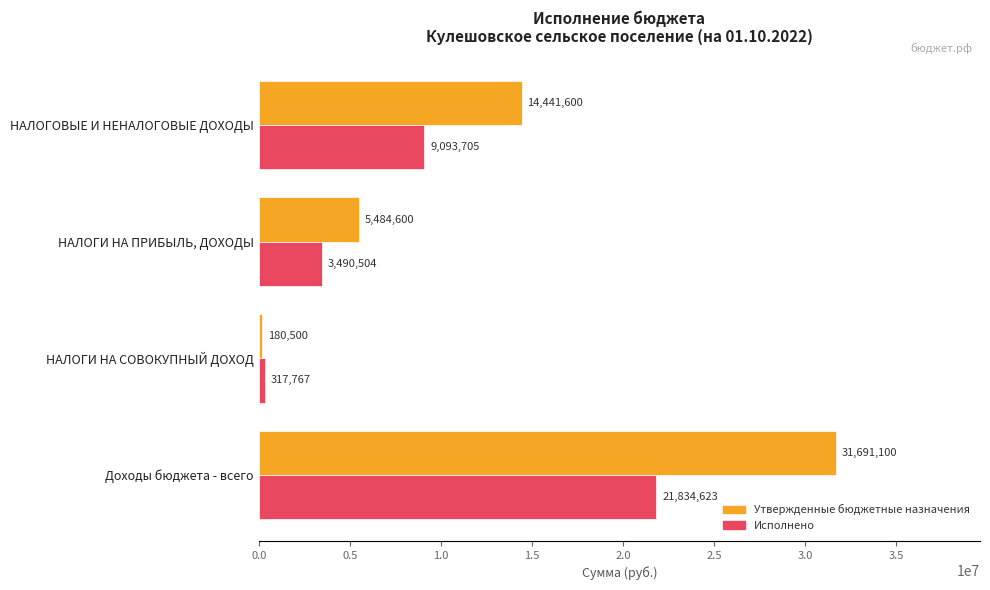

What is the difference between the maximum and minimum values in the Утвержденные бюджетные назначения series?

31510600.0